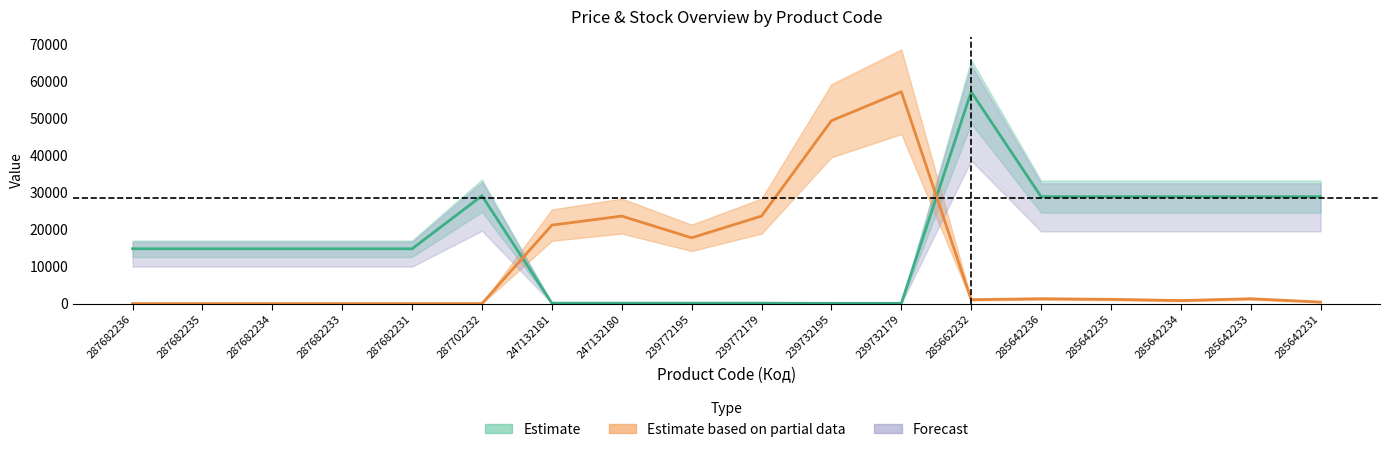

Is the value of Ціна at 285642236 greater than the value of Залишок at 239772179?

Yes